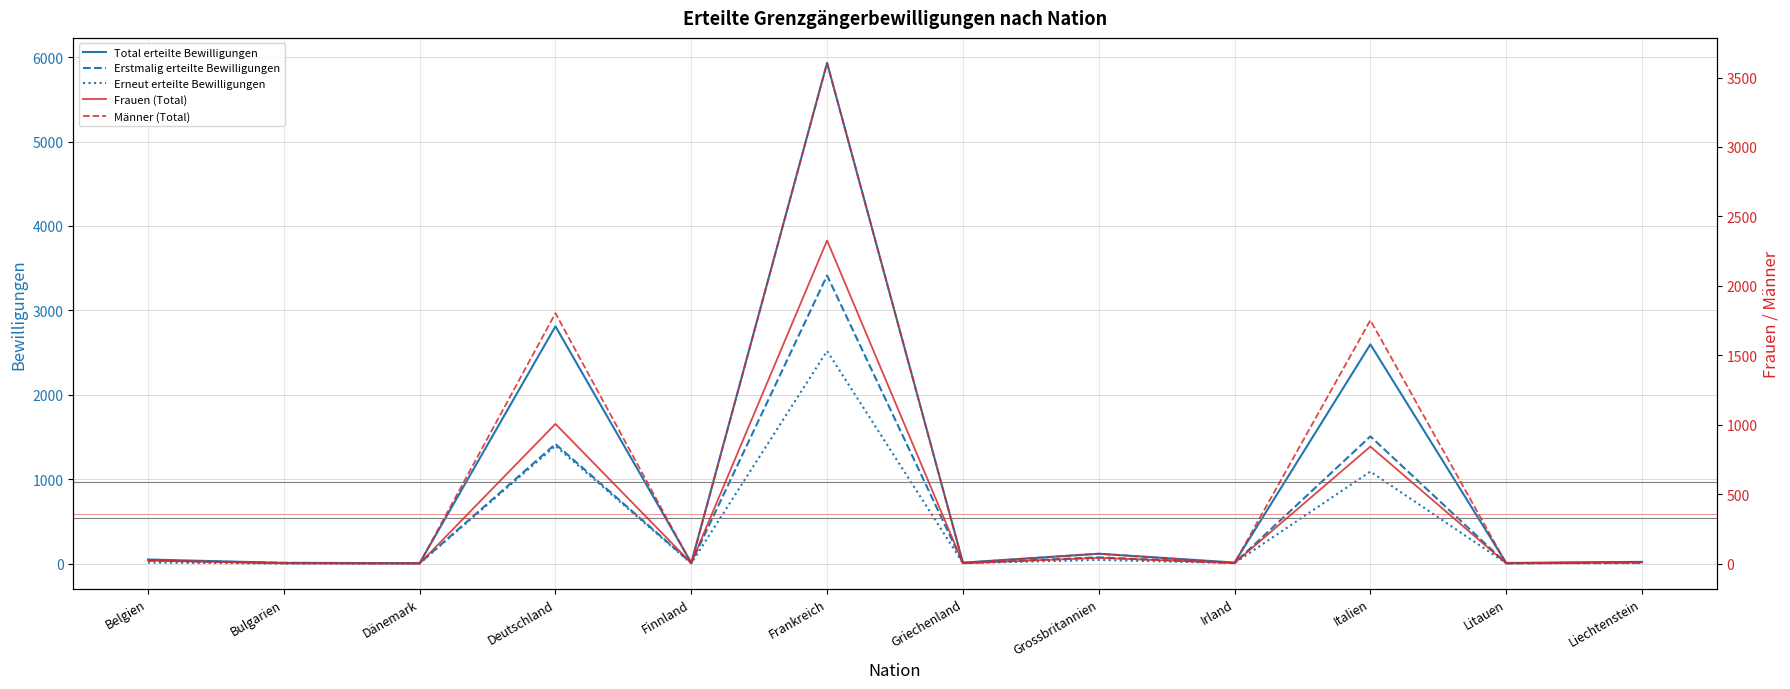

True or false: Erneut erteilte Bewilligungen and Total erteilte Bewilligungen intersect in this chart.

False